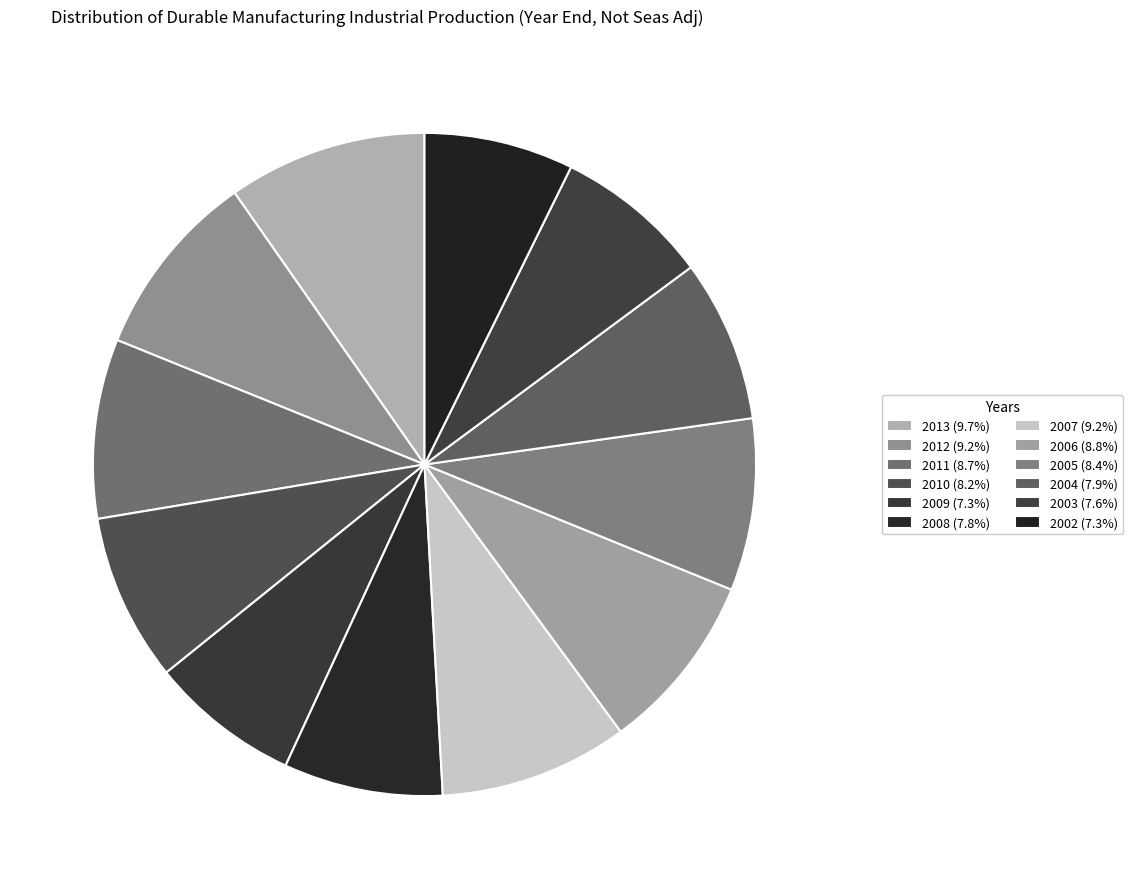

Count the number of slices in the pie.

12